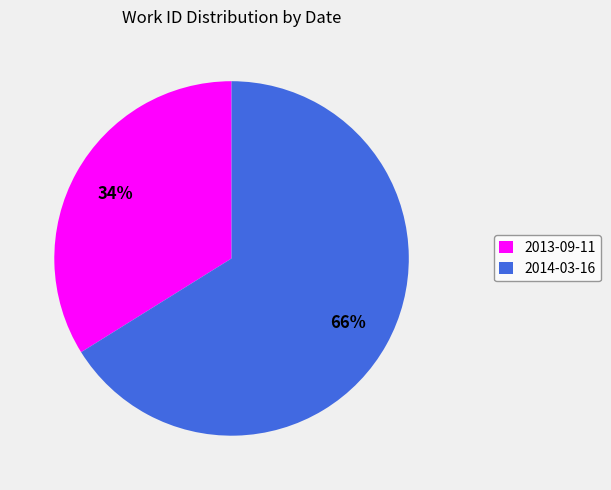

Count the number of slices in the pie.

2